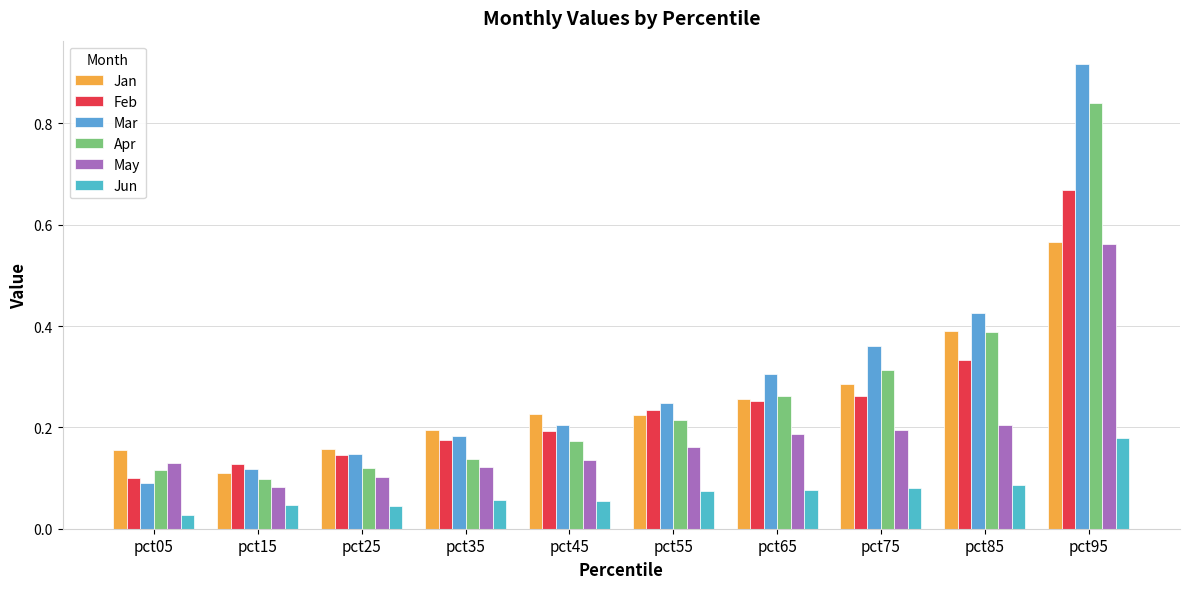

Which series changed the most between pct25 and pct45?

Jan